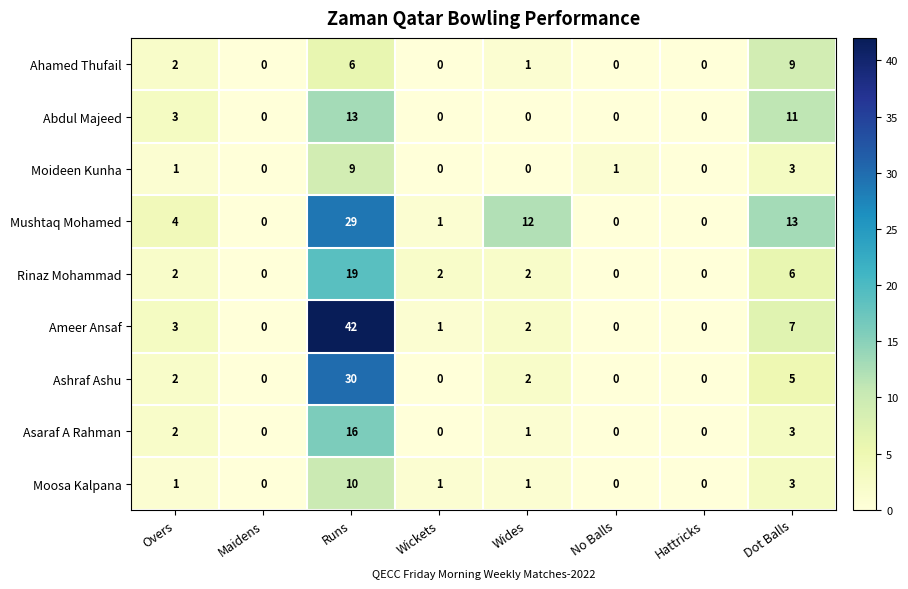

Is it true that Mushtaq Mohamed equals 22 at Dot Balls?

False